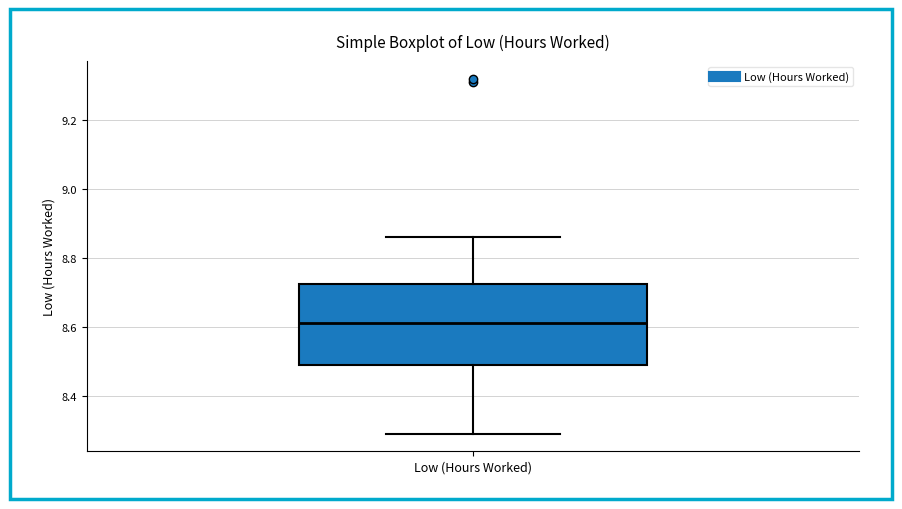

Transcribe this box plot: give where the median line is, the range the box spans, and where the two whiskers end, as read against the y-axis. The values are not printed on the chart, so give them approximately, as read against the axis.

median 8.62, box 8.50 to 8.72, whiskers 8.30 to 8.86